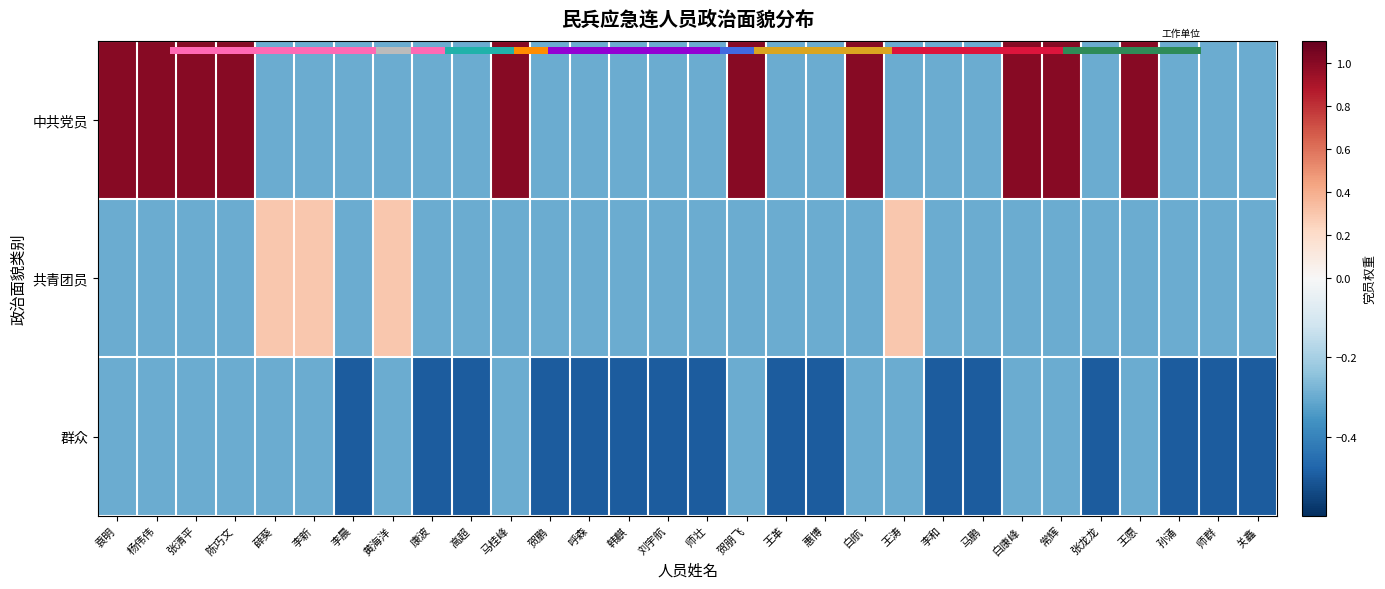

True or false: 中共党员 has a value of -0.3 at 李和.

True